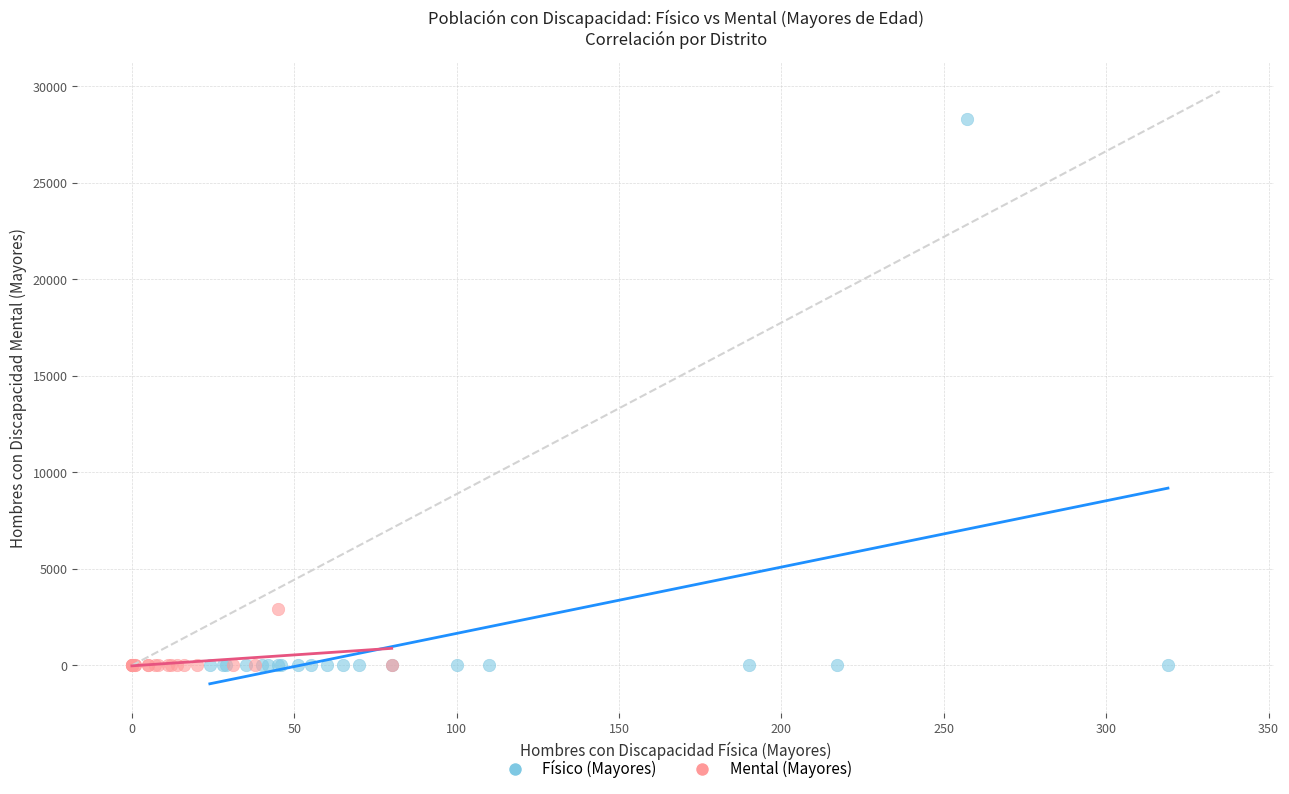

Which series has the widest spread of Y values?

Físico (Mayores)